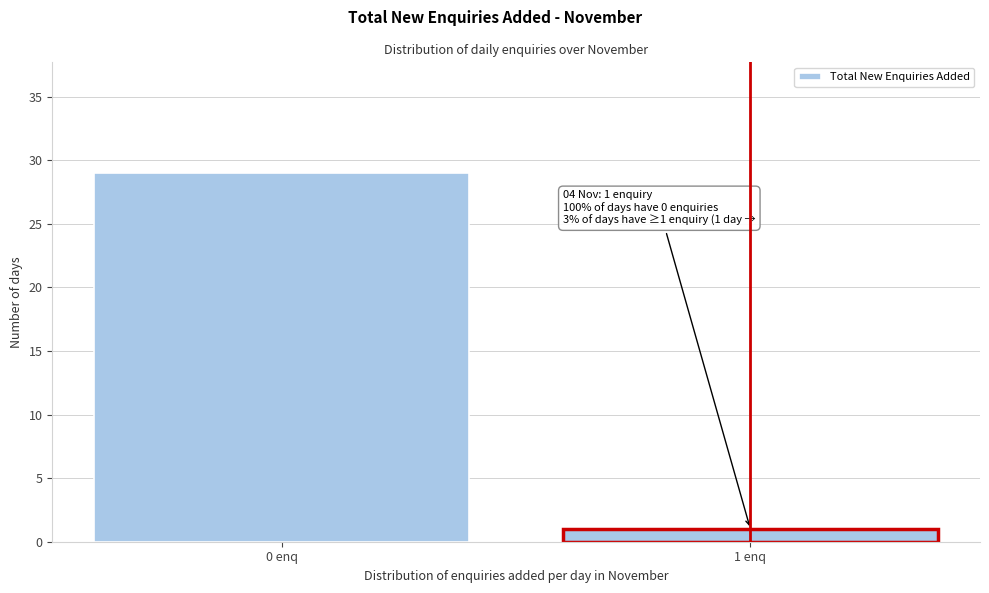

Reading left to right, extract all data points from this chart.

0 enq=29	1 enq=1